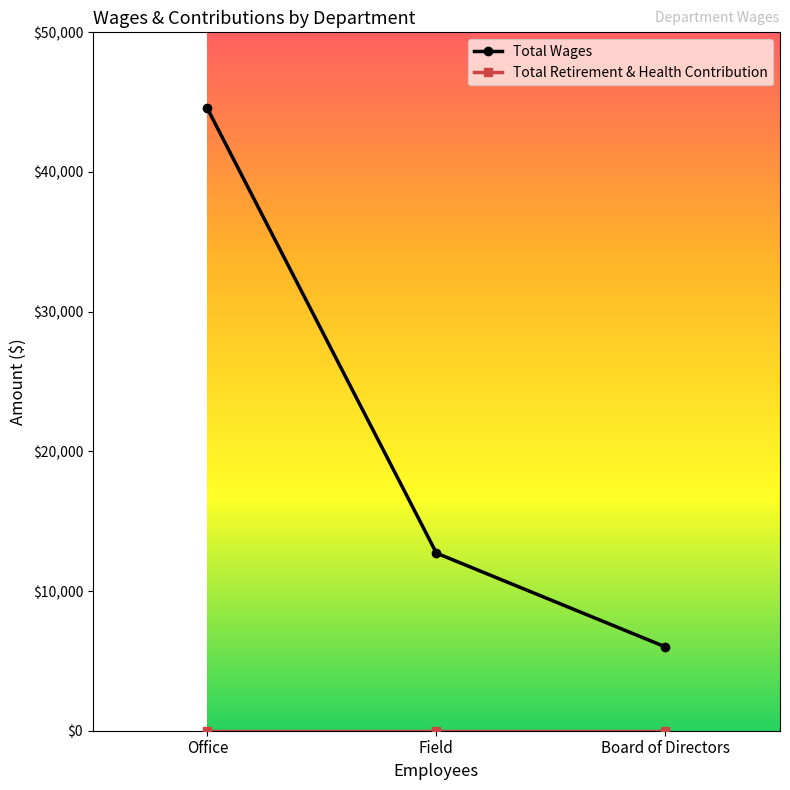

How many distinct data groups are displayed?

2